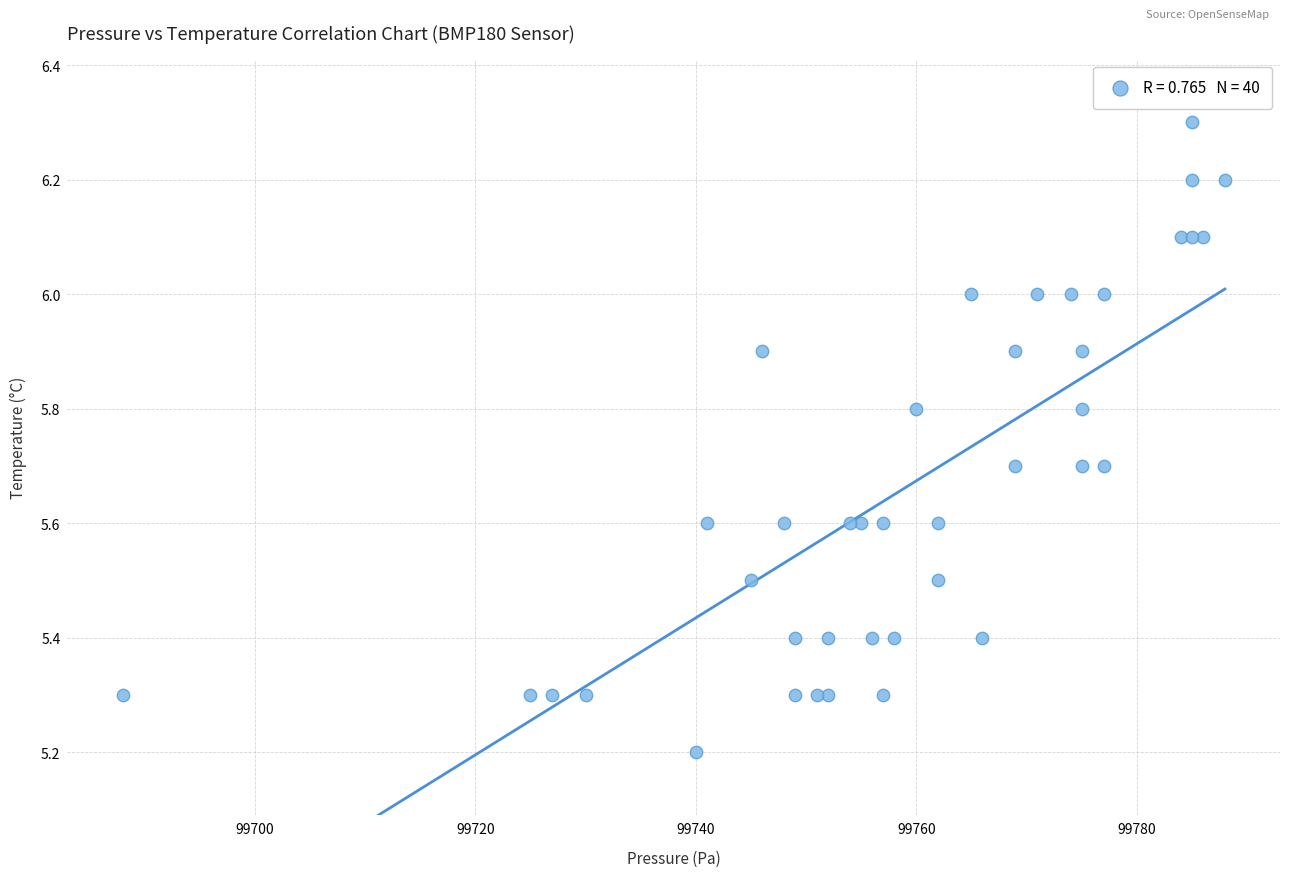

What Y value in the scatter plot is closest to 5?

5.2